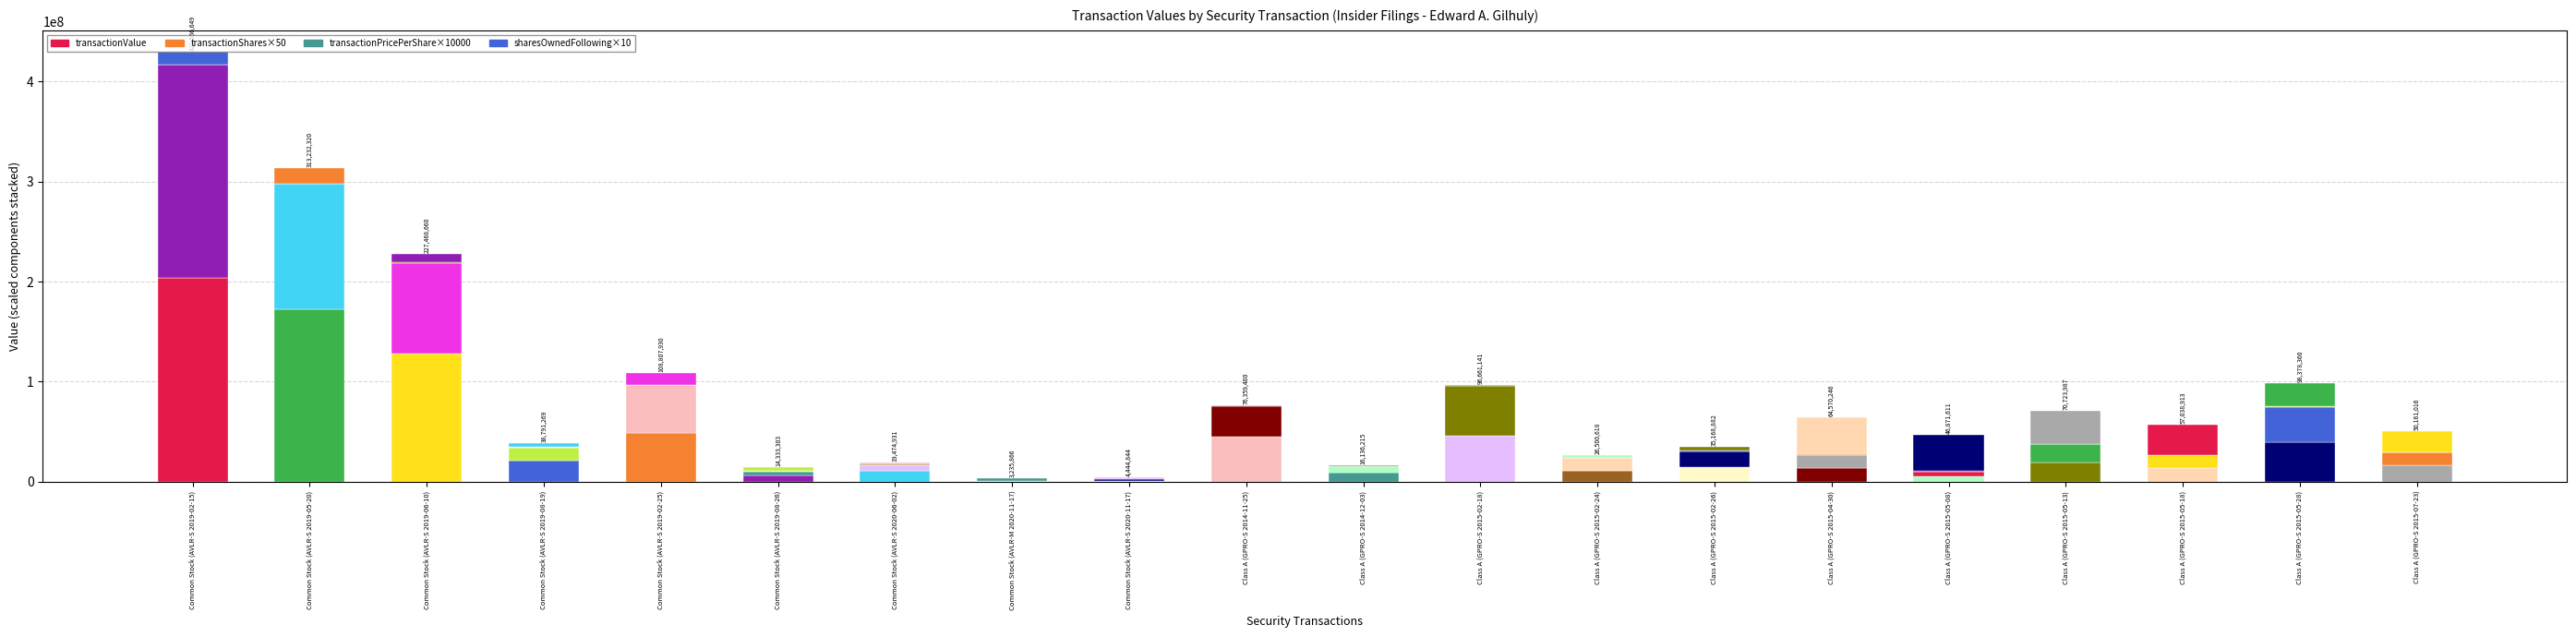

Count the number of data series in this chart.

4